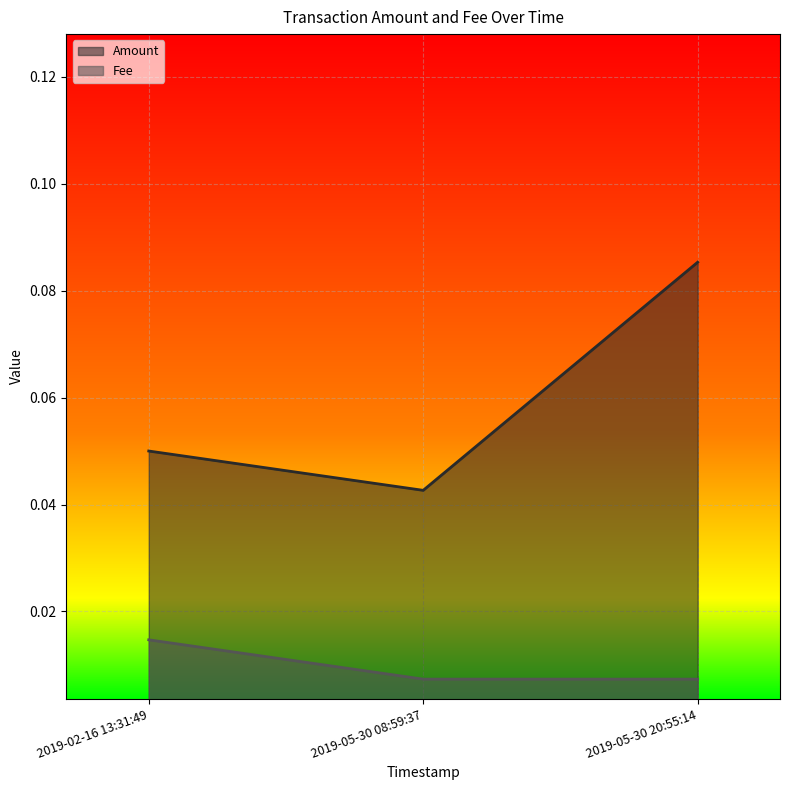

At which label is Amount closest to 0?

2019-05-30 08:59:37